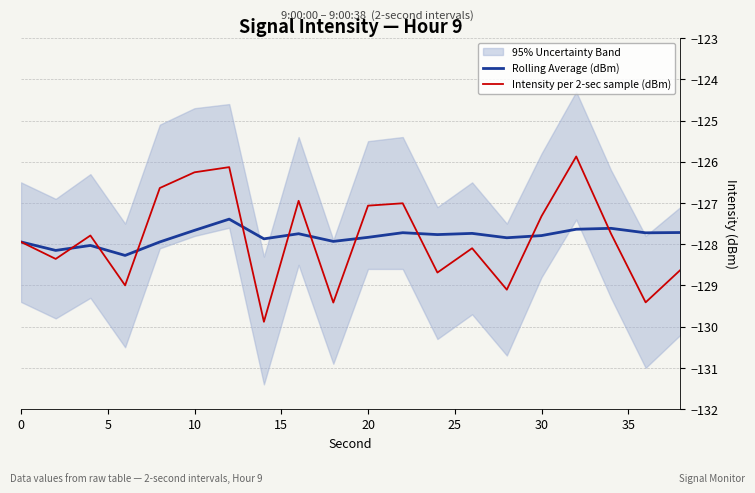

Read the Rolling Average (dBm) value at 30.

-127.8